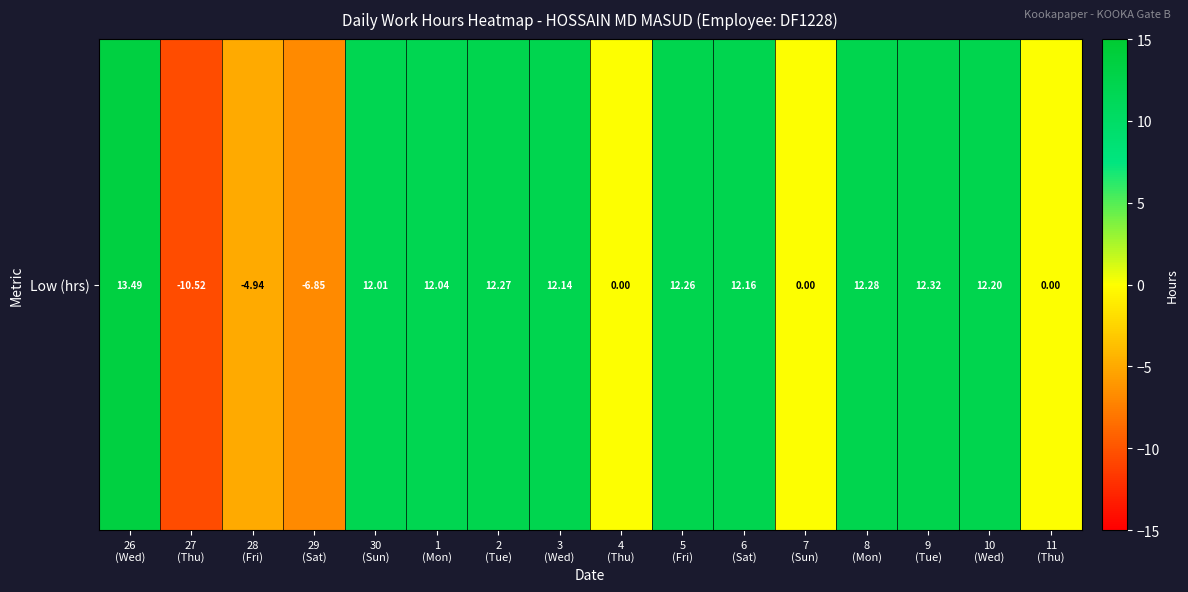

Approximately how many times larger is the value at 2
(Tue) compared to 30
(Sun)?

1.0